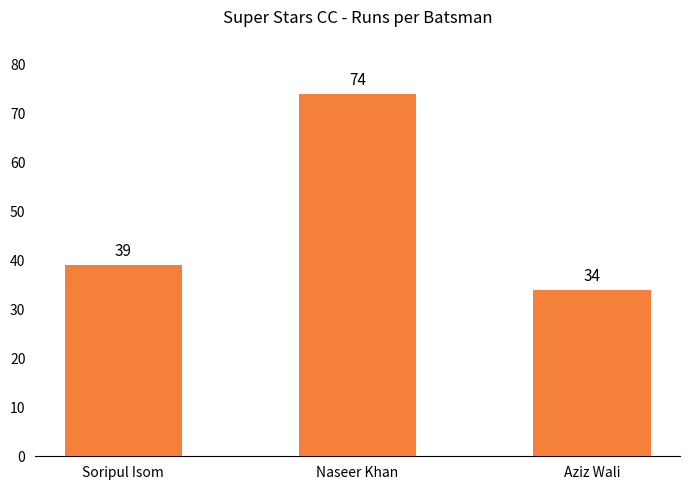

What is the smallest value displayed?

34